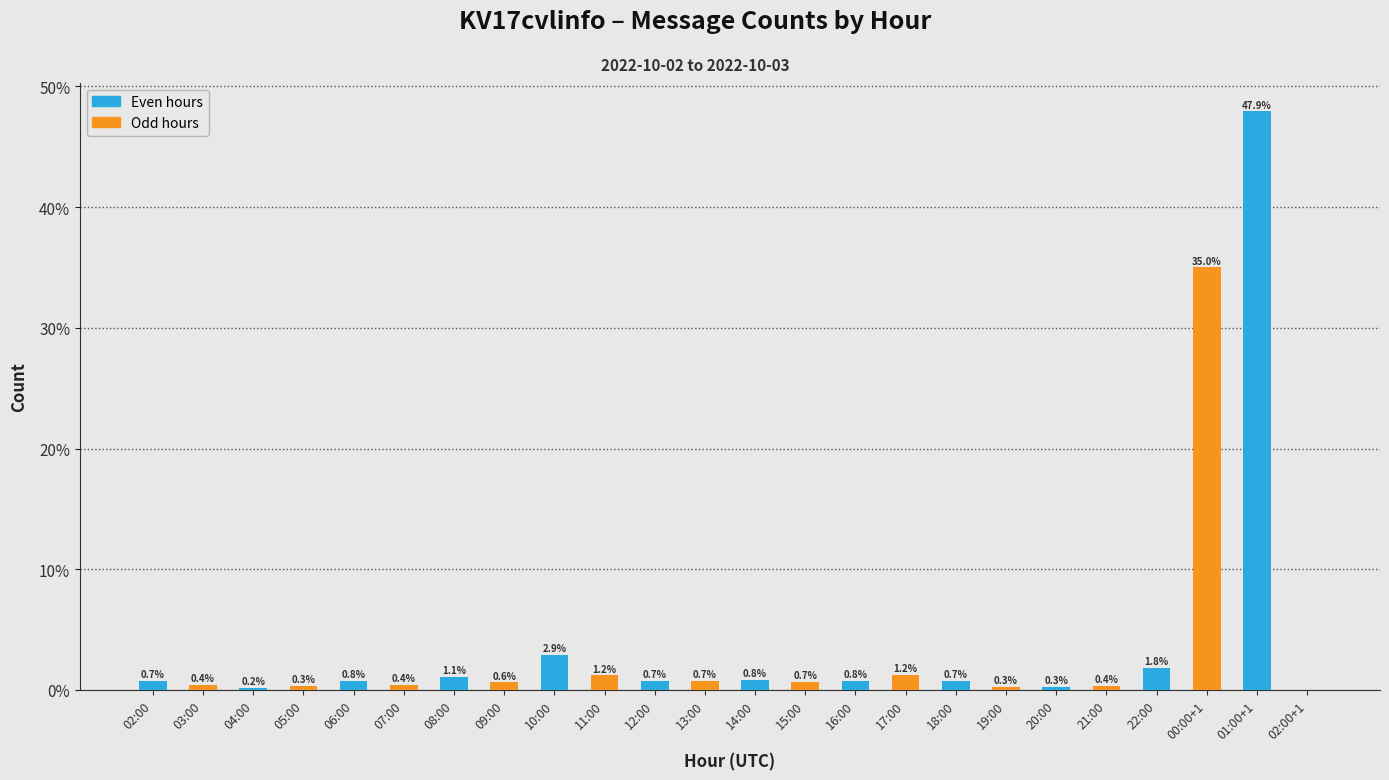

Is it true that the value at 08:00 is 1.1?

True